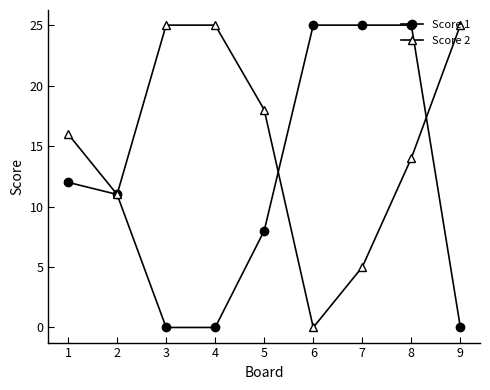

List the series in order of their overall mean, highest first.

Score 2, Score 1